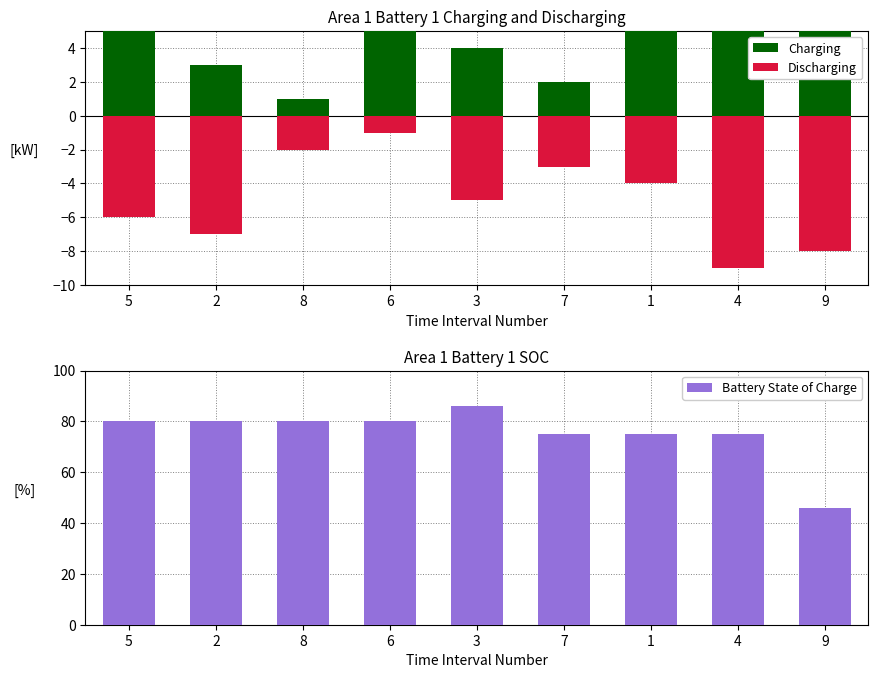

What is the average value of the Charging series?

5